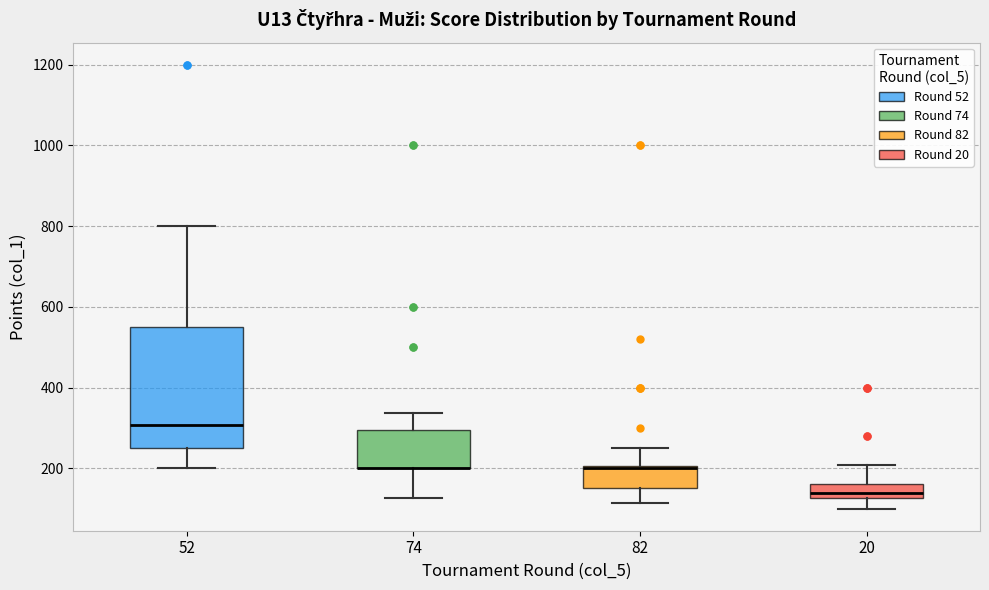

Where is the upper edge of the box at x = 52 on the y-axis? The values are not printed on the chart, so give them approximately, as read against the axis.

560